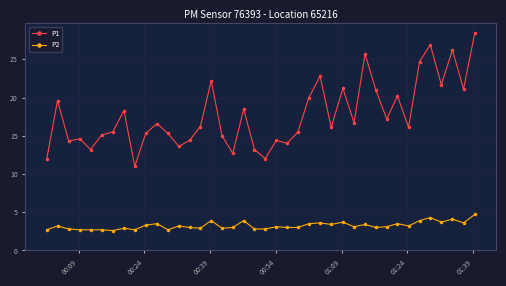

At how many categories does at least one series exceed 7?

40